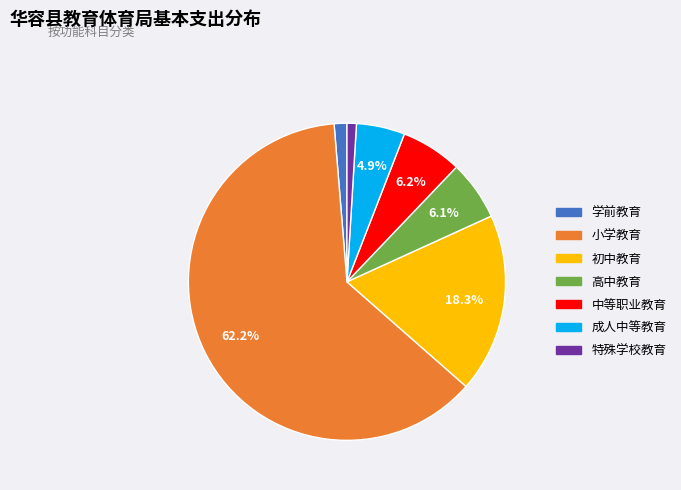

To the nearest percent, what is the average slice percentage?

14%